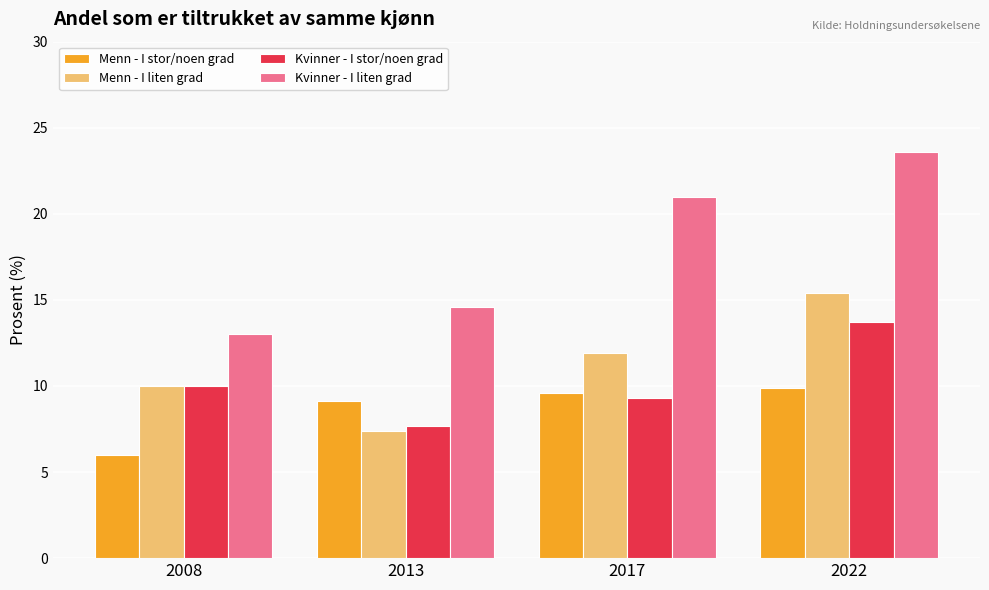

Reading right to left, list all the values displayed in this chart.

Menn - I stor/noen grad: 2022=9.9	2017=9.6	2013=9.1	2008=6.0
Menn - I liten grad: 2022=15.4	2017=11.9	2013=7.4	2008=10.0
Kvinner - I stor/noen grad: 2022=13.7	2017=9.3	2013=7.7	2008=10.0
Kvinner - I liten grad: 2022=23.6	2017=21.0	2013=14.6	2008=13.0